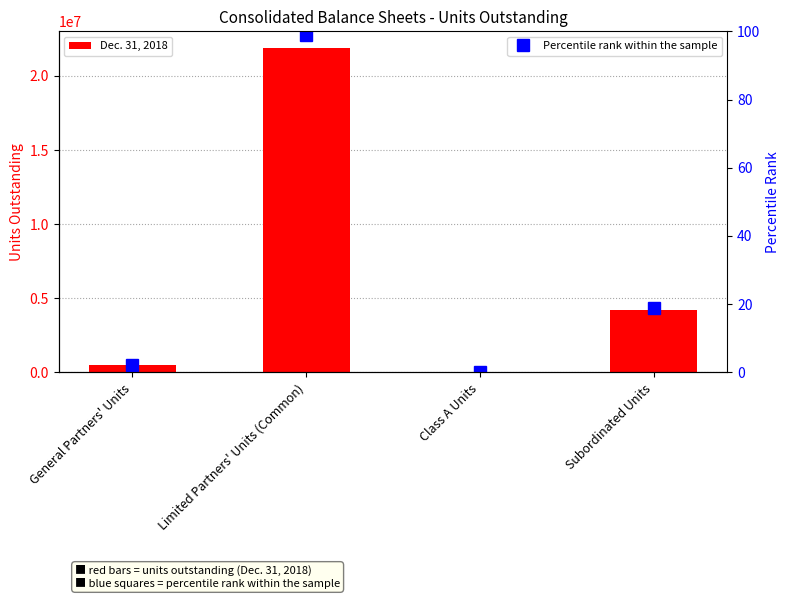

What is the average value of the Dec. 31, 2018 series?

6650332.0